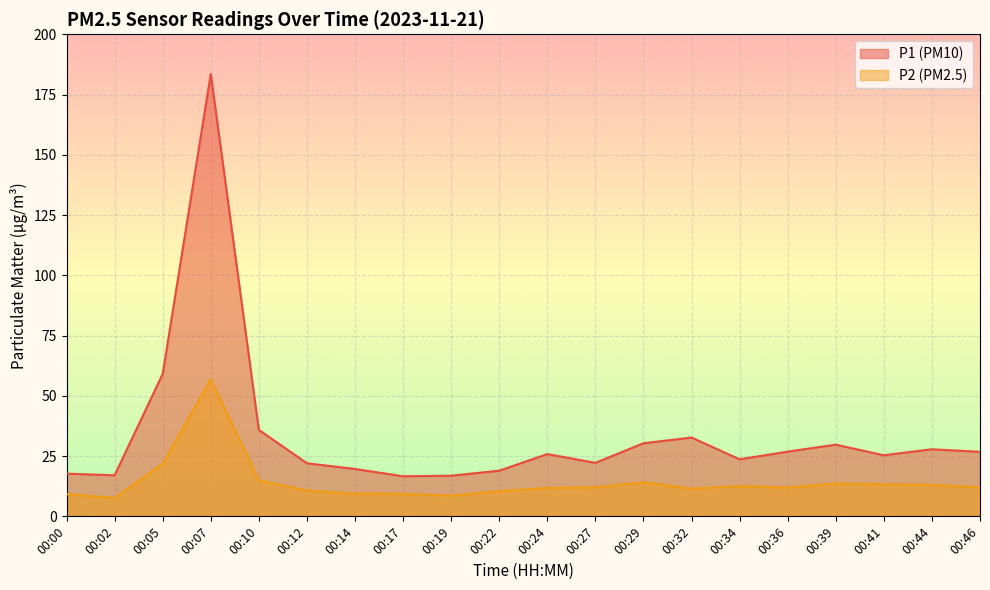

At which category does P1 reach its first local peak?

00:07